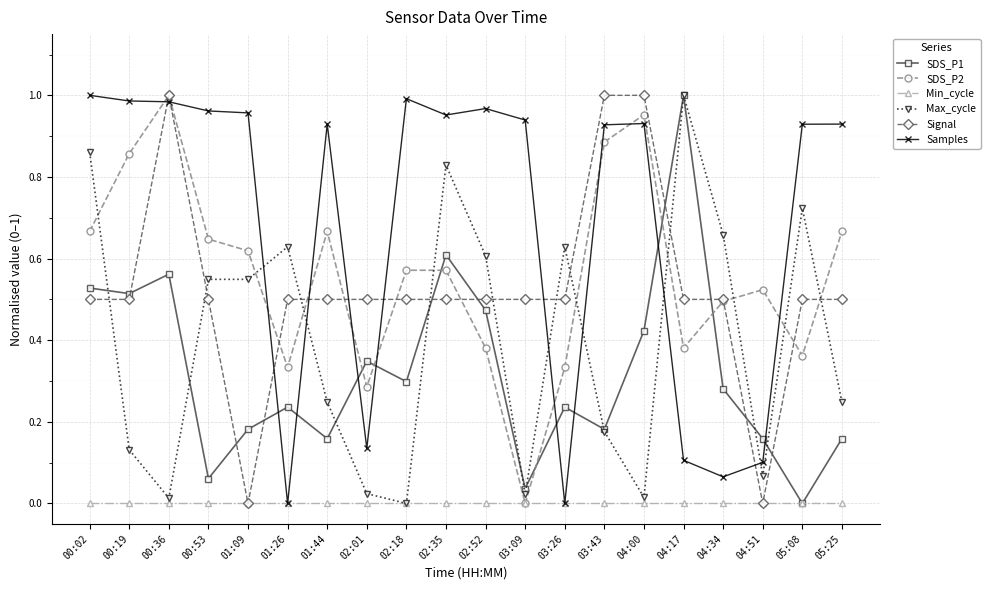

Is it true that SDS_P1 equals 0.3 at 02:01?

True